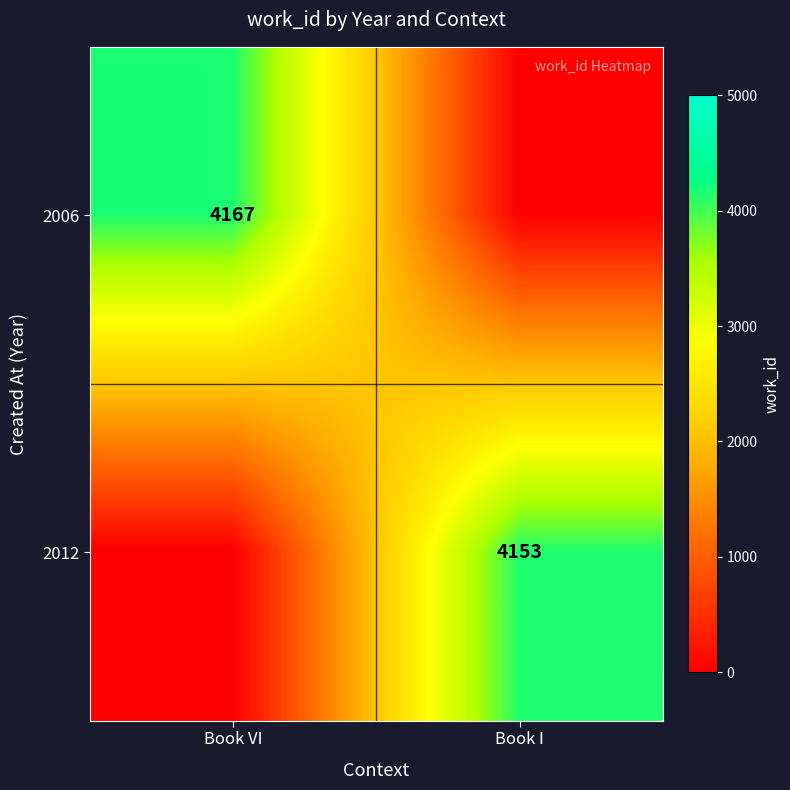

The 2012 series shows 4153 at Book I. True or false?

True